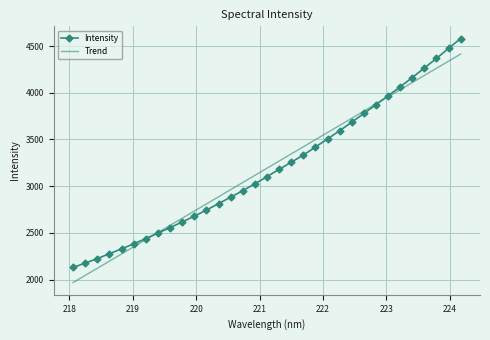

Rank the categories by value from highest to lowest.

224.1709, 223.9802, 223.7895, 223.5987, 223.408, 223.2172, 223.0264, 222.8355, 222.6447, 222.4538, 222.263, 222.0721, 221.8812, 221.6902, 221.4993, 221.3083, 221.1174, 220.9264, 220.7354, 220.5444, 220.3533, 220.1623, 219.9712, 219.7801, 219.589, 219.3979, 219.2067, 219.0156, 218.8244, 218.6332, 218.442, 218.2508, 218.0596